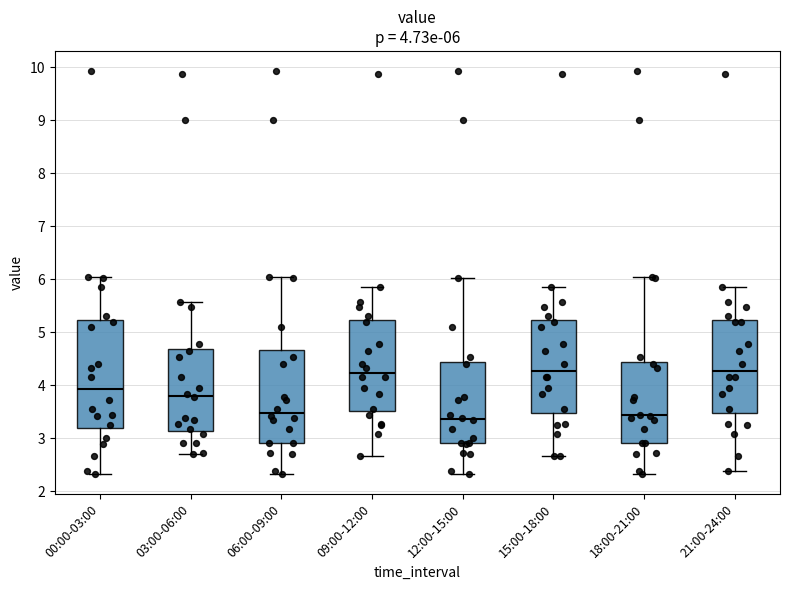

Which box is the tallest, from its lower edge to its upper edge?

00:00-03:00